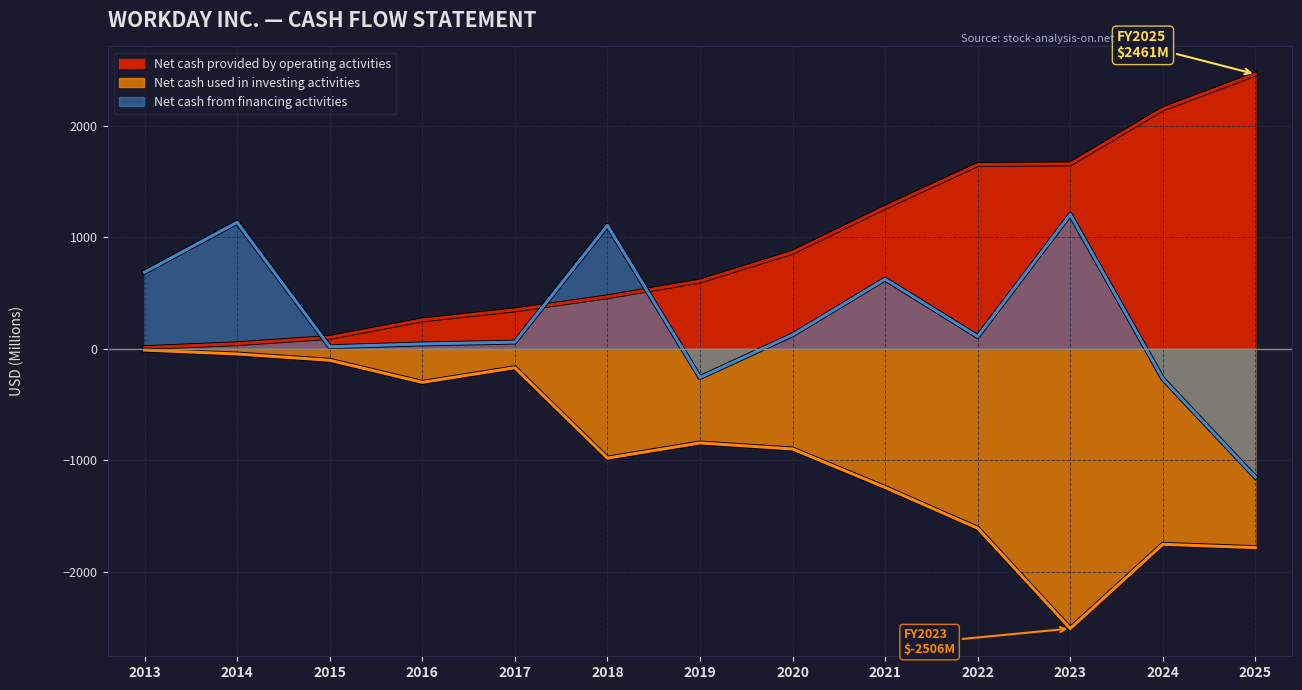

What is the smallest value displayed?

-2506